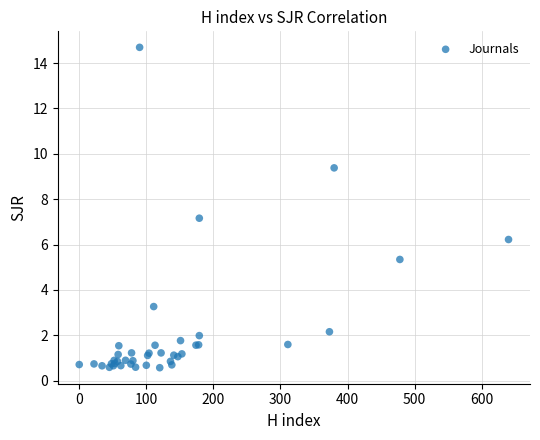

What Y value in the scatter plot is closest to 7?

7.2